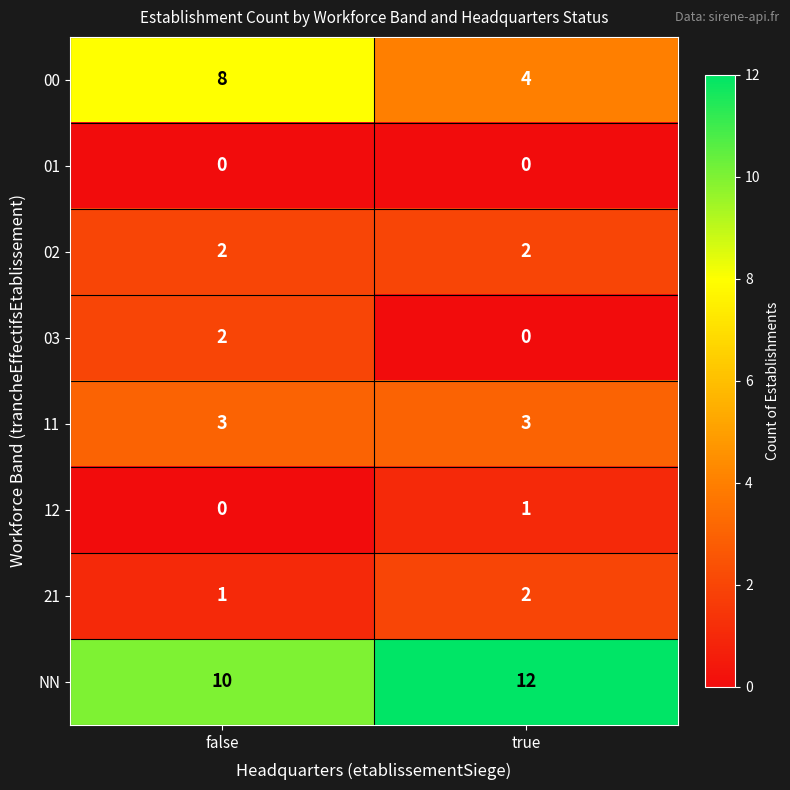

What is the total value across all series at true?

24